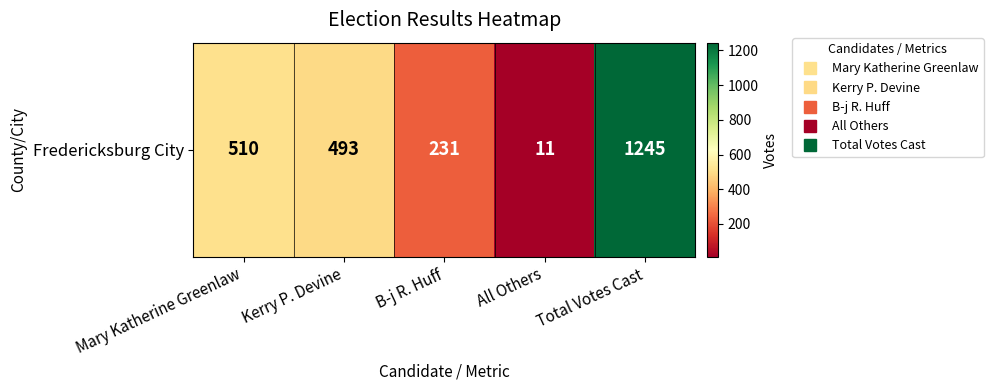

What is the greatest value displayed?

1245